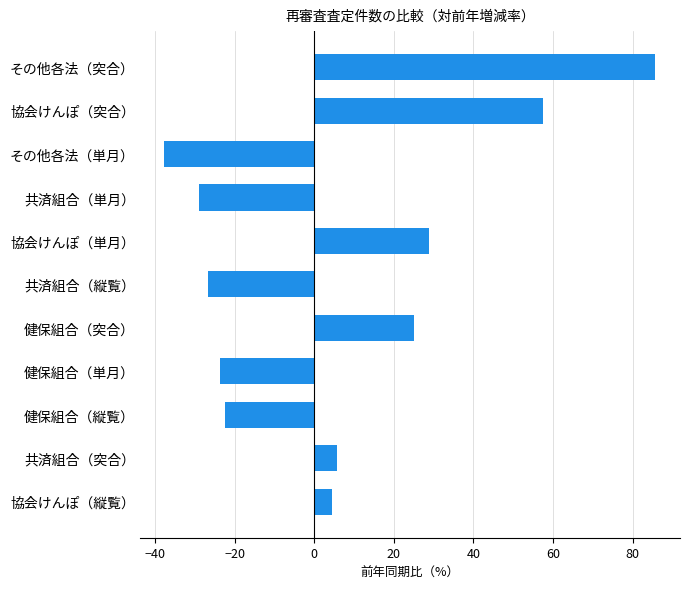

True or false: the data shows 4.5 at 協会けんぽ（縦覧）.

True